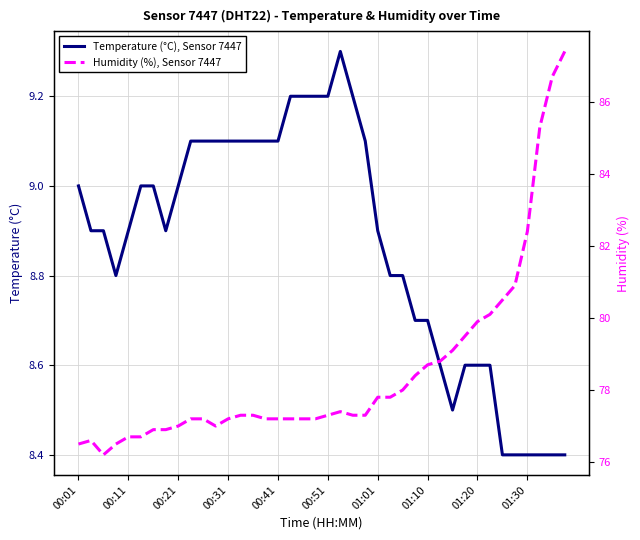

What are all the series names shown in the legend?

Temperature (°C), Sensor 7447, Humidity (%), Sensor 7447